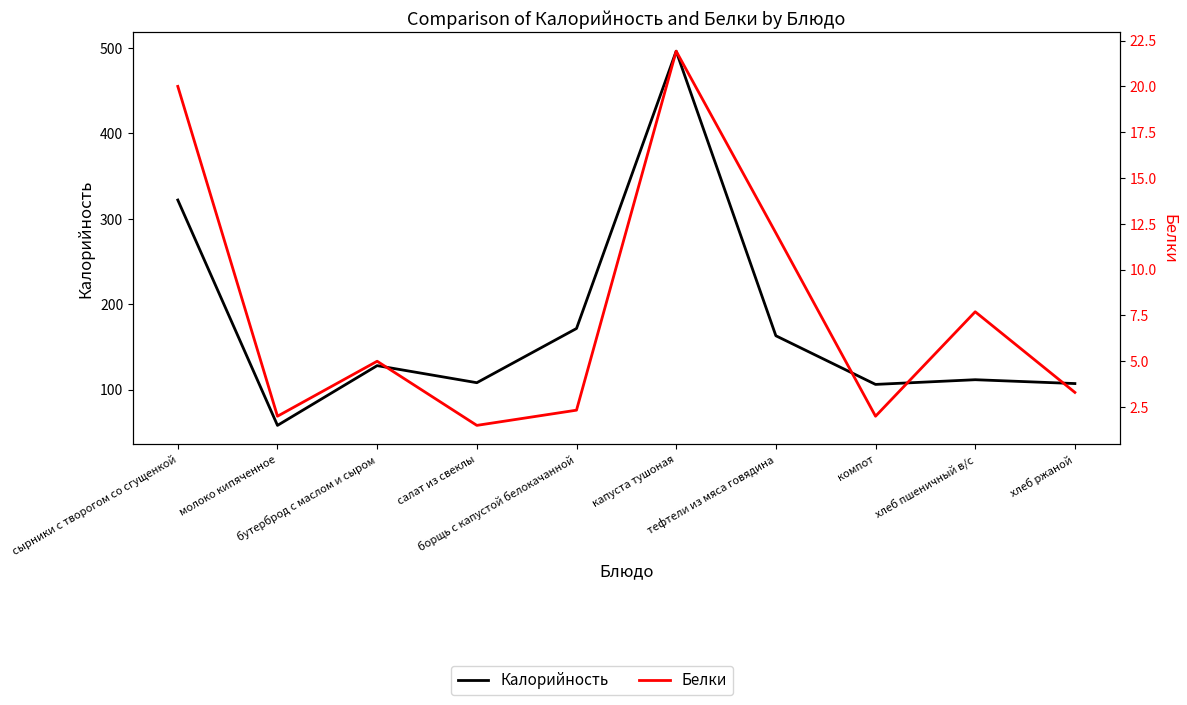

Reading left to right, transcribe all the data shown in this chart.

Калорийность: 322.0	58.0	128.0	108.0	171.5	496.4	163.0	106.0	111.5	107.0
Белки: 20.0	2.0	5.0	1.5	2.3	21.9	12.0	2.0	7.7	3.3